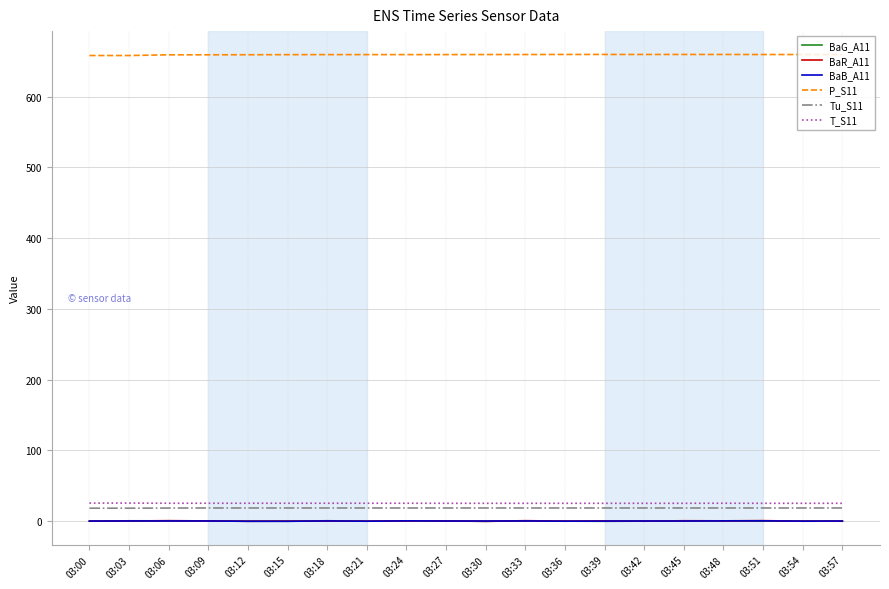

Is the value of BaG_A11 at 03:12 greater than the value of Tu_S11 at 03:06?

No